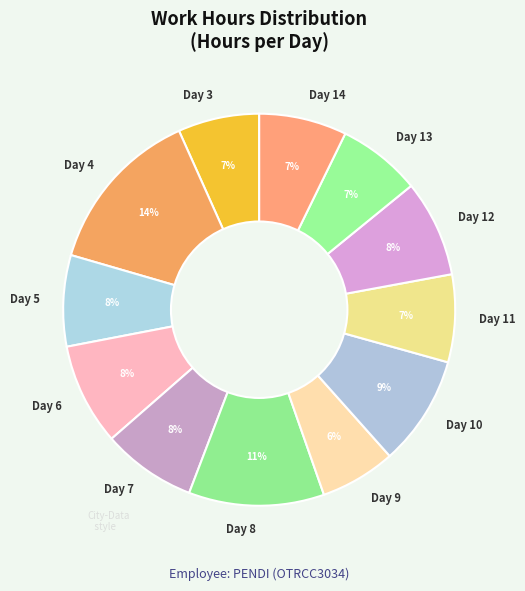

How many slices are in this pie chart?

12